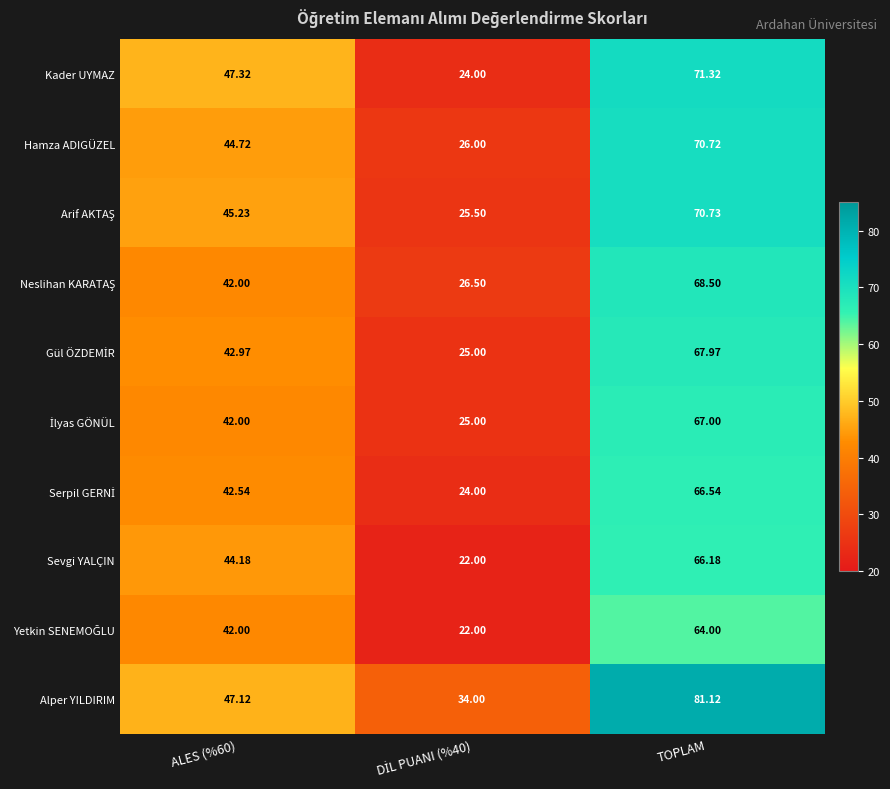

Which series has the widest spread of values?

Kader UYMAZ